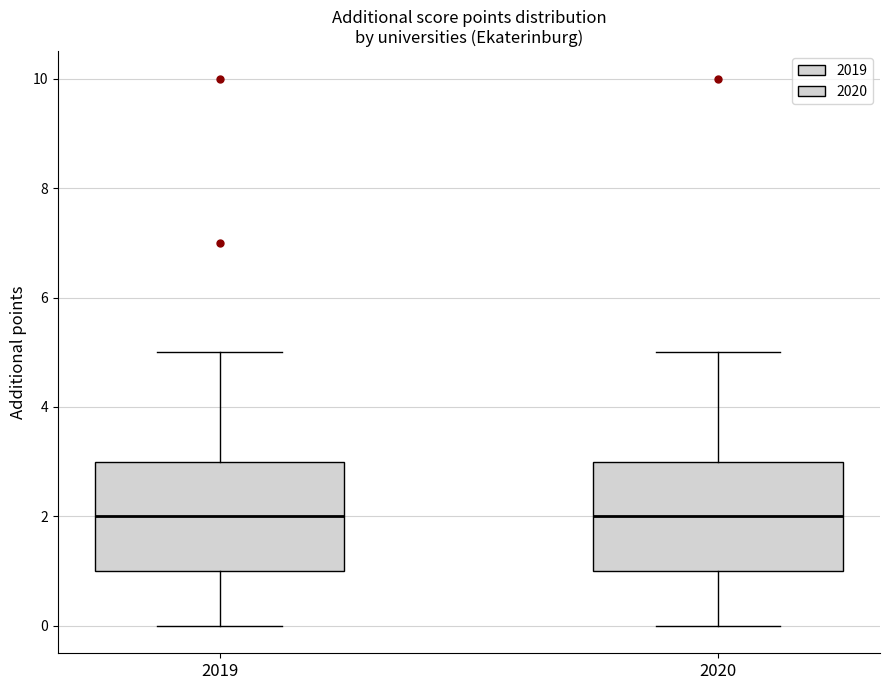

Reading left to right, read every box against the y-axis: the position of its median line, the range the box covers, and the ends of its whiskers. The values are not printed on the chart, so give them approximately, as read against the axis.

2019: median 2, box 1 to 3, whiskers 0 to 5
2020: median 2, box 1 to 3, whiskers 0 to 5